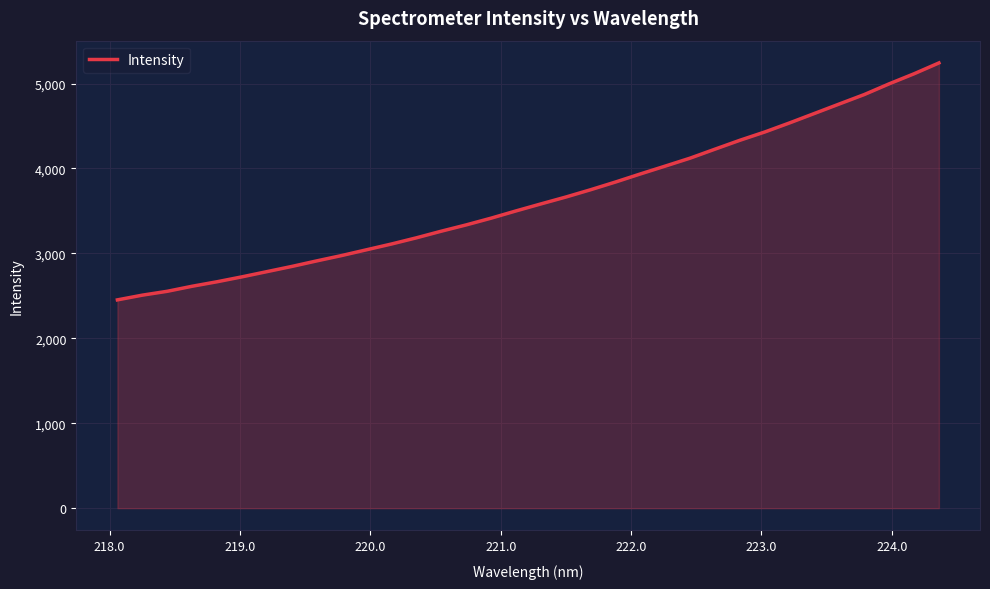

What is the greatest value displayed?

5242.6